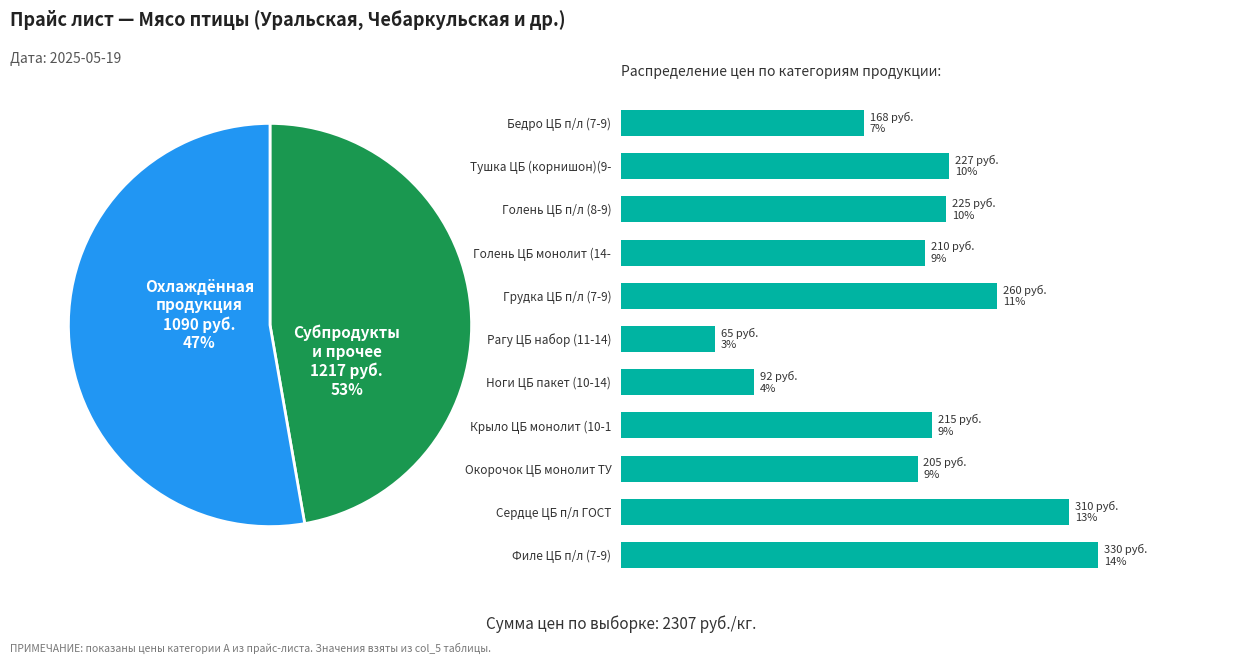

True or false: Ноги ЦБ пакет (10-14) accounts for 10% of the total.

False